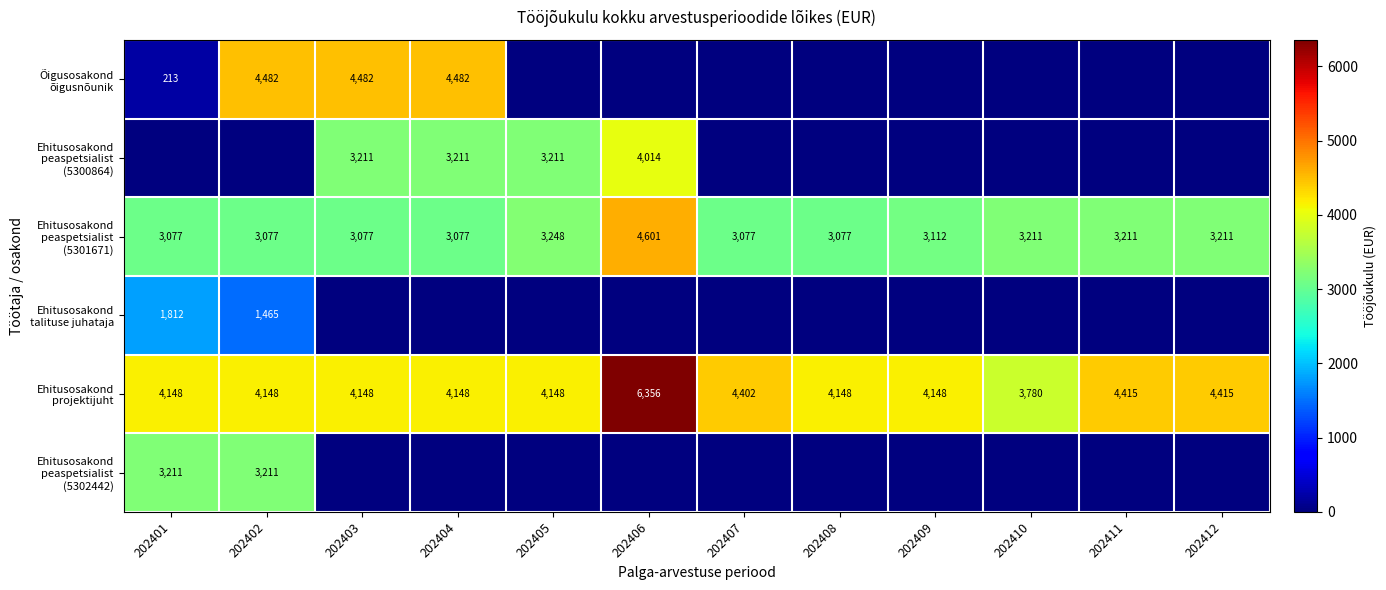

How many distinct data groups are displayed?

6